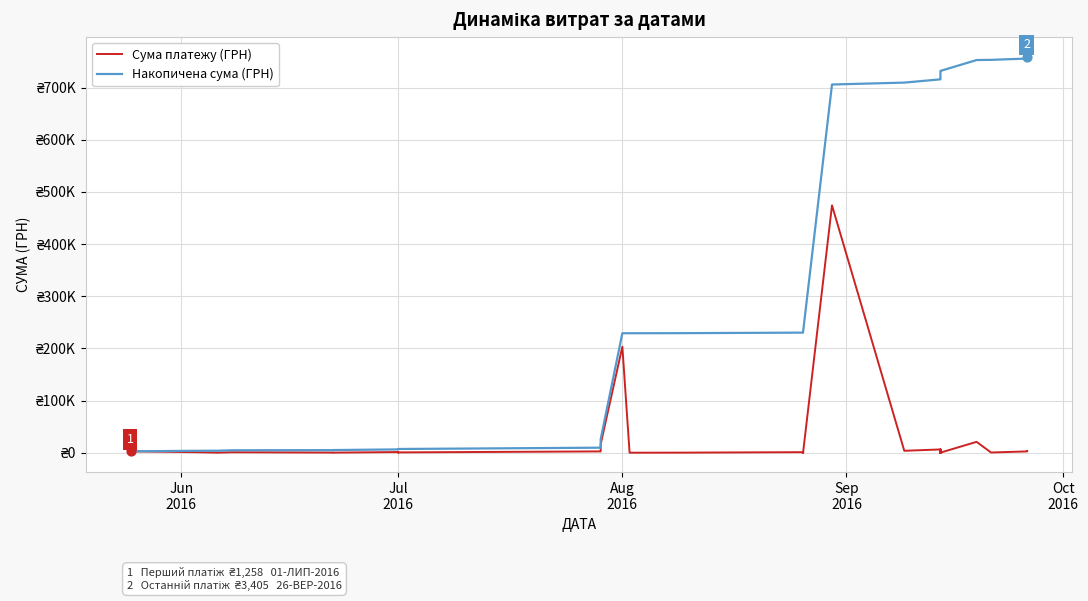

At how many categories does at least one series exceed 196722?

29